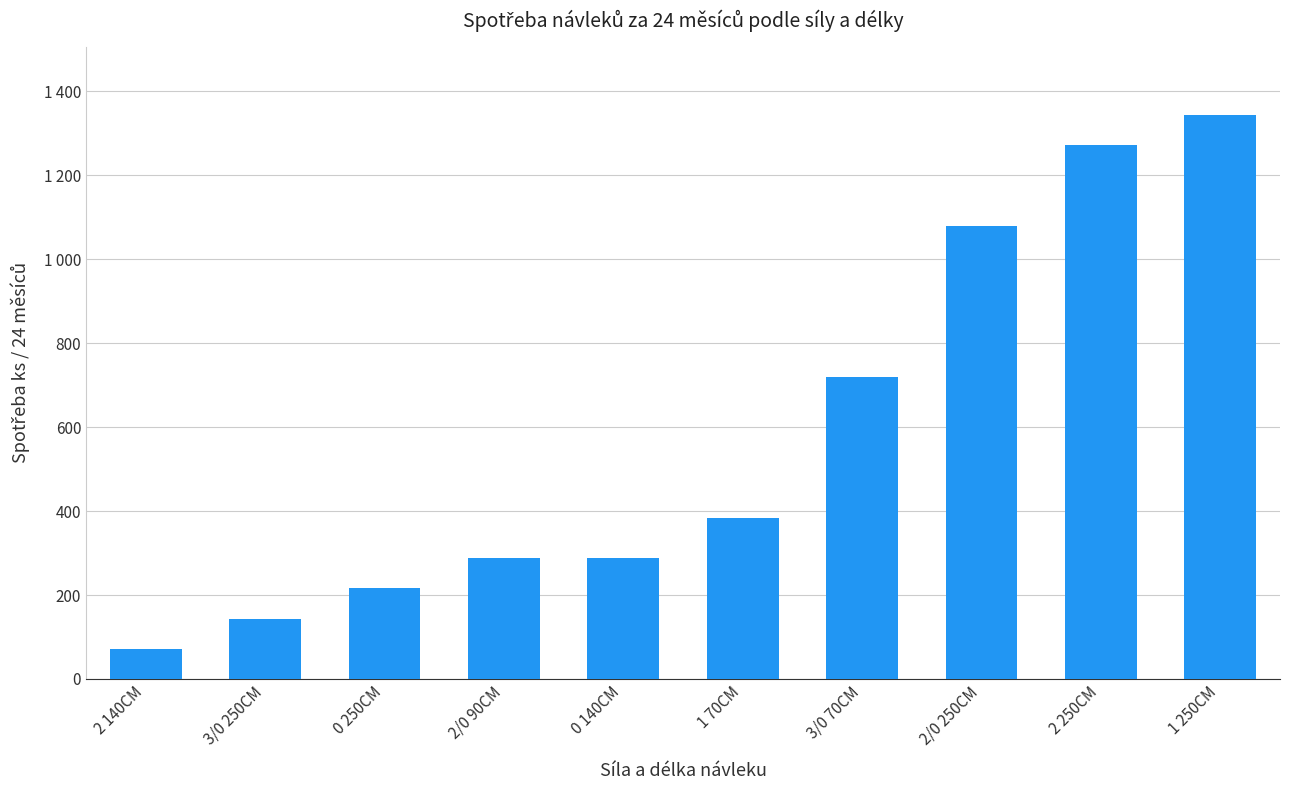

Are the bars horizontal?

No